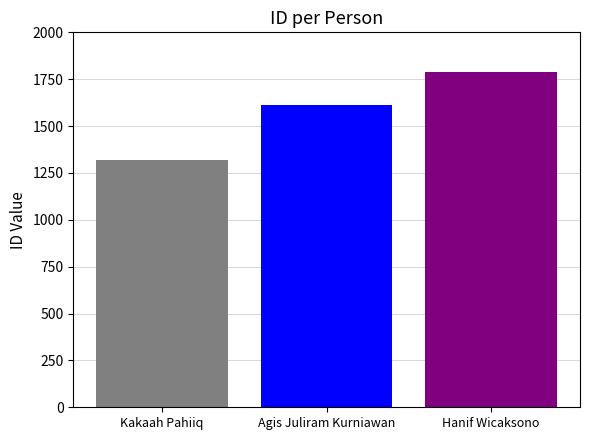

What is the minimum value shown in the chart?

1321